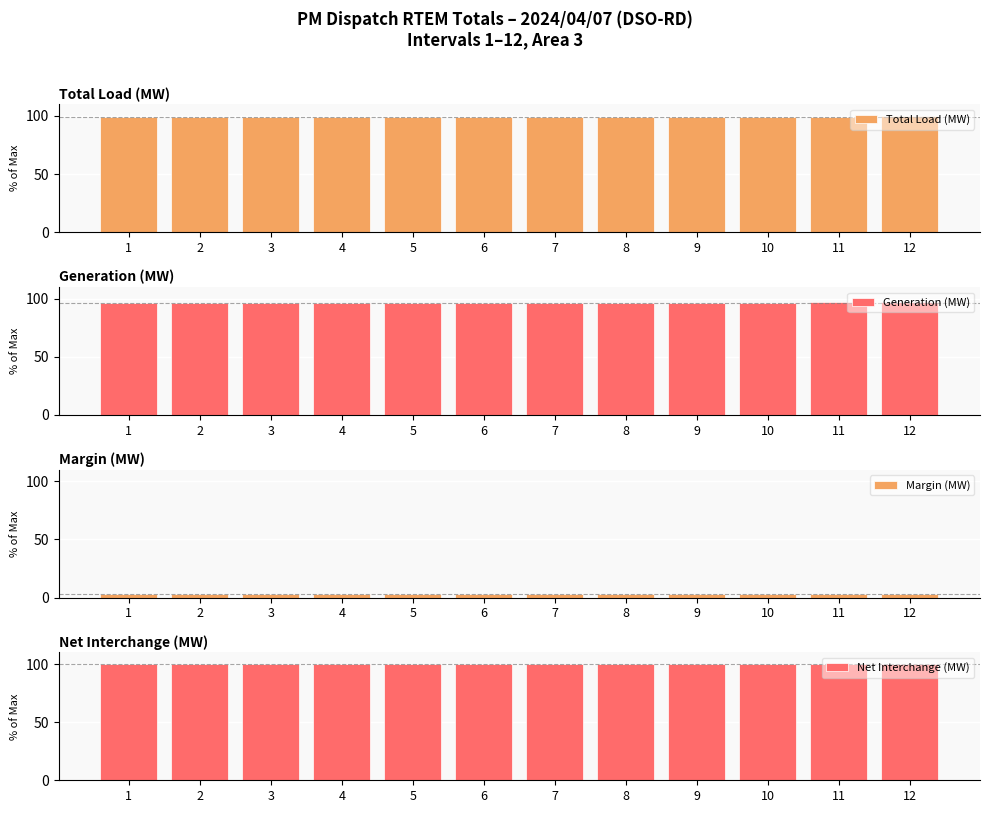

What is the total value across all series at 4?

298.5